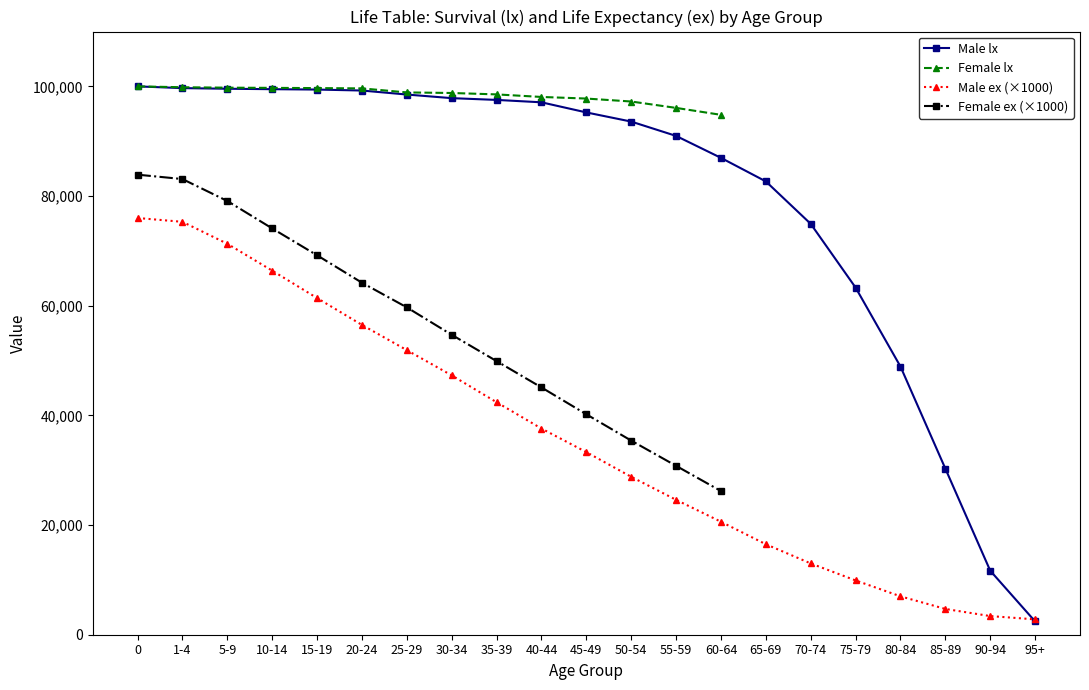

Read the Male ex value at 85-89, to the nearest 100.

4700